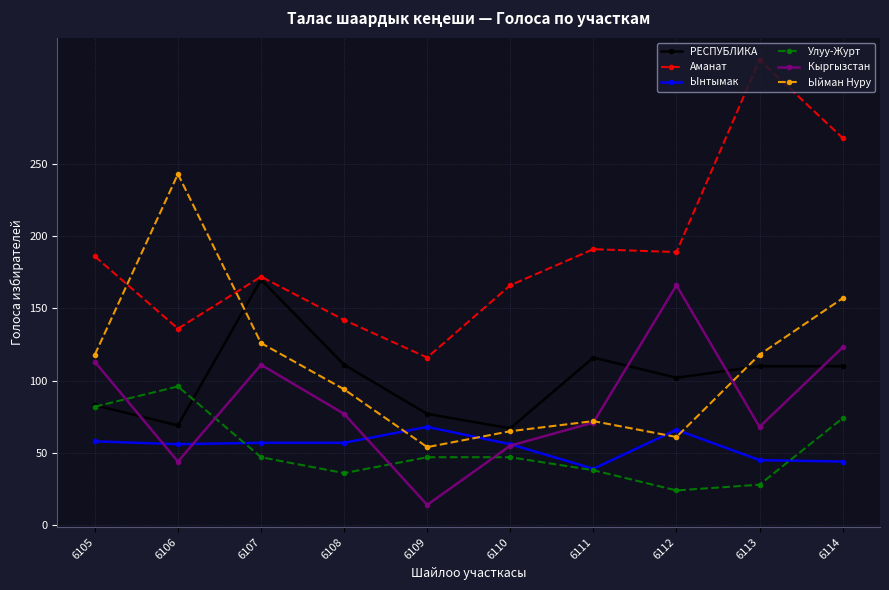

At how many categories does at least one series exceed 230?

3